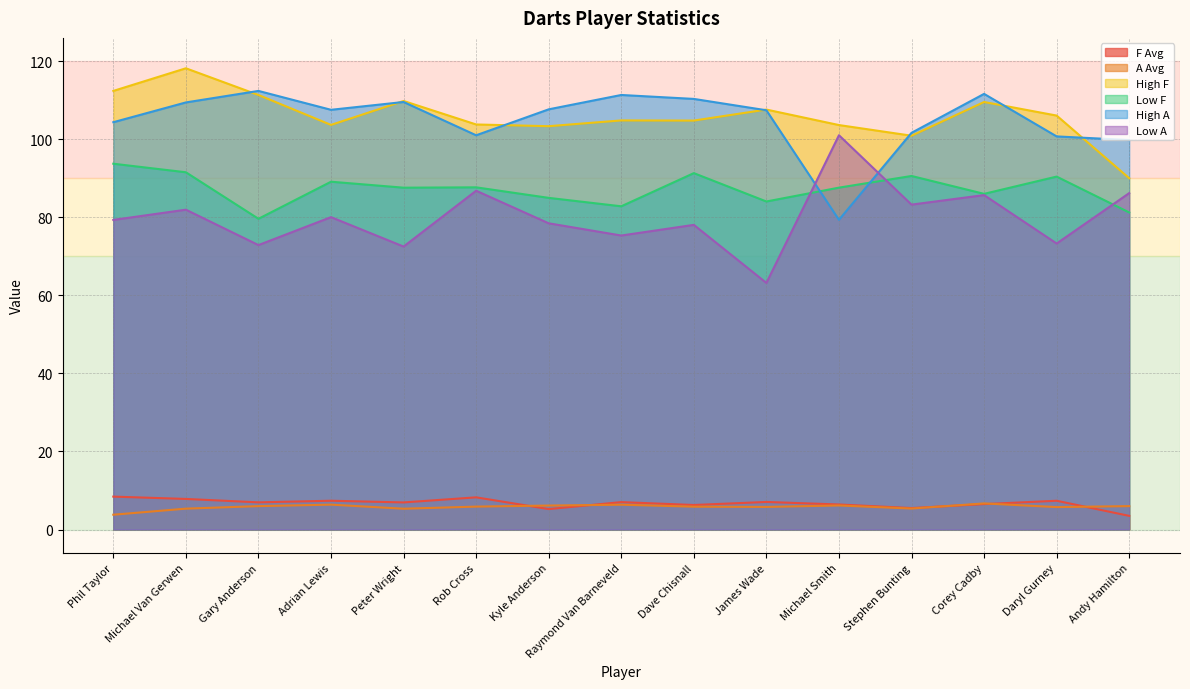

At which category is the sum across all series the highest?

Michael Van Gerwen